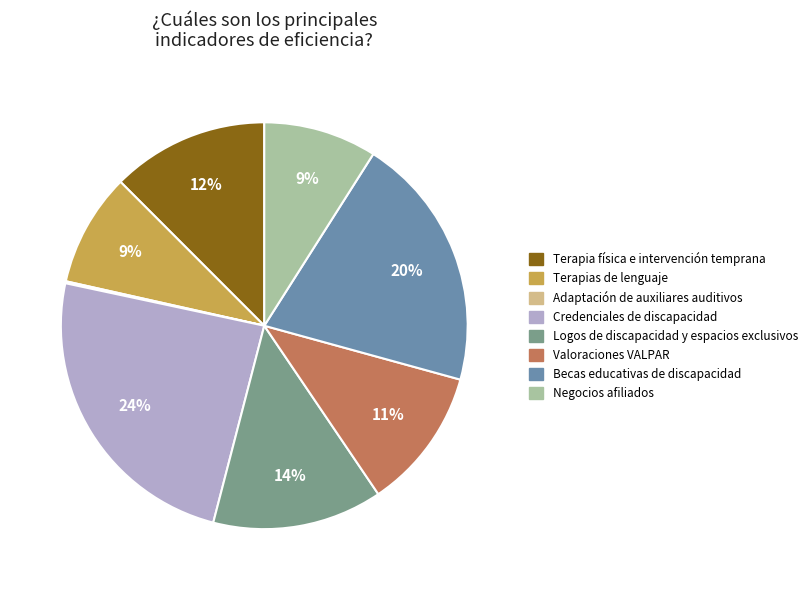

Is there a majority slice in this chart?

No